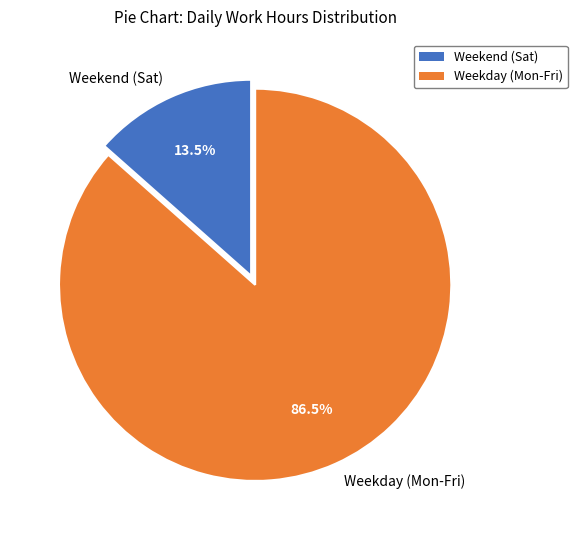

To the nearest percent, what is the average slice percentage?

50%